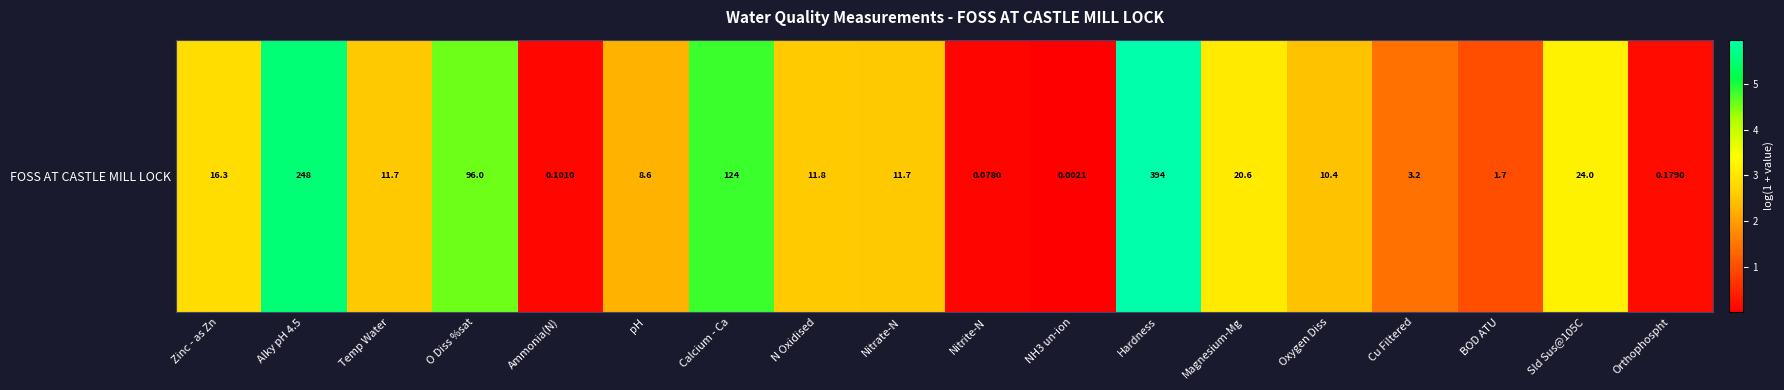

List the labels in order of value, smallest first.

NH3 un-ion, Nitrite-N, Ammonia(N), Orthophospht, BOD ATU, Cu Filtered, pH, Oxygen Diss, Temp Water, Nitrate-N, N Oxidised, Zinc - as Zn, Magnesium-Mg, Sld Sus@105C, O Diss %sat, Calcium - Ca, Alky pH 4.5, Hardness